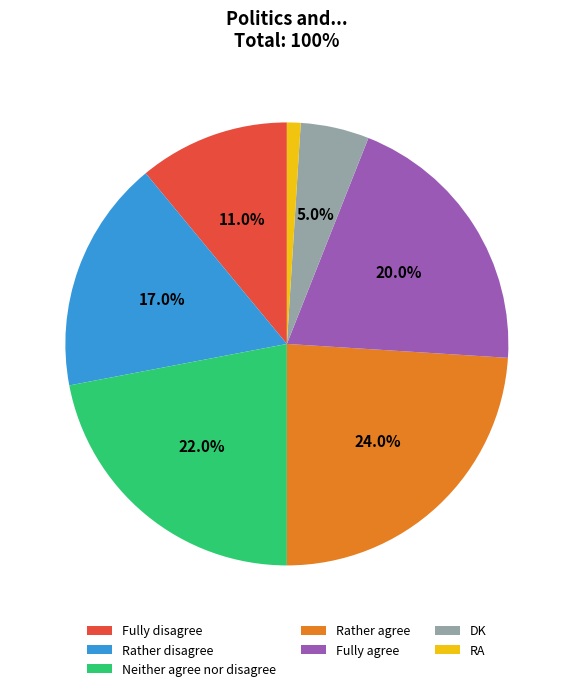

To the nearest percent, what portion does DK represent?

5%